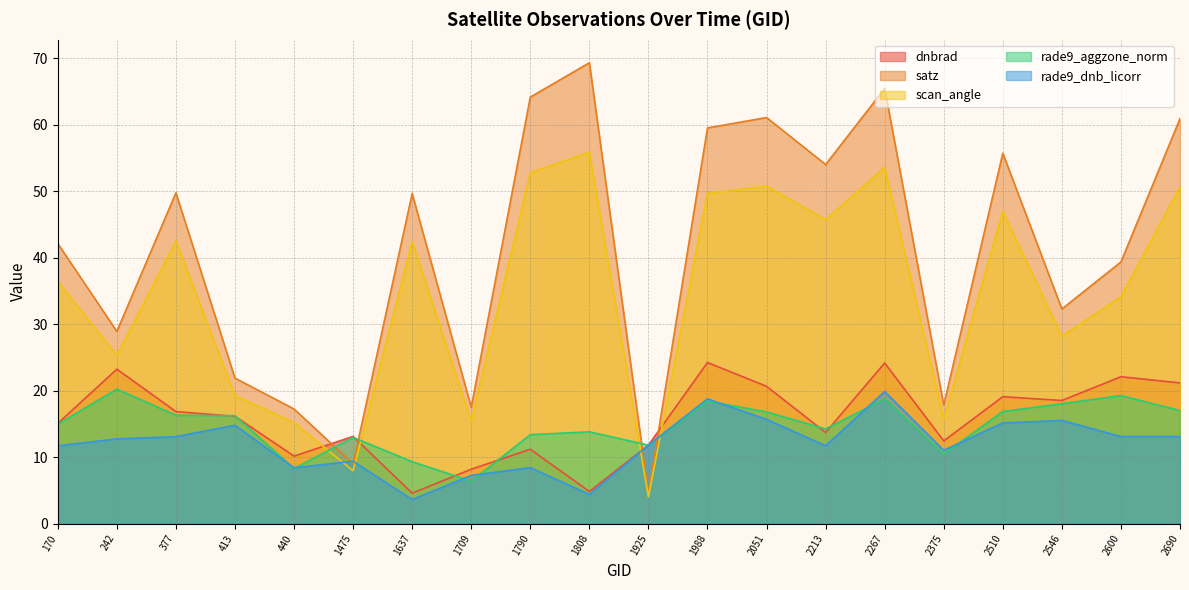

Which series has the widest spread of values?

satz